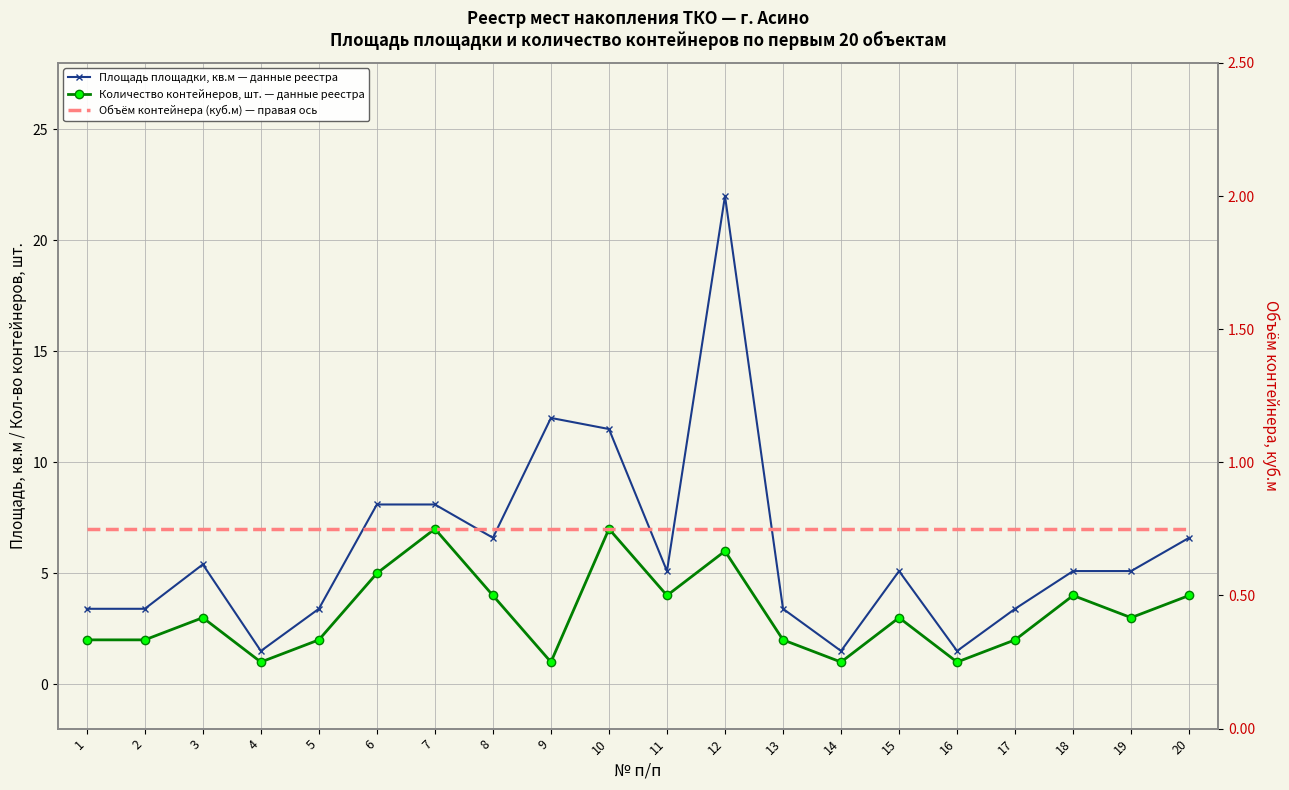

Reading left to right, what are all the values shown in this chart?

Площадь площадки, кв.м — данные реестра: 1=3.4	2=3.4	3=5.4	4=1.5	5=3.4	6=8.1	7=8.1	8=6.6	9=12.0	10=11.5	11=5.1	12=22.0	13=3.4	14=1.5	15=5.1	16=1.5	17=3.4	18=5.1	19=5.1	20=6.6
Количество контейнеров, шт. — данные реестра: 1=2.0	2=2.0	3=3.0	4=1.0	5=2.0	6=5.0	7=7.0	8=4.0	9=1.0	10=7.0	11=4.0	12=6.0	13=2.0	14=1.0	15=3.0	16=1.0	17=2.0	18=4.0	19=3.0	20=4.0
Объём контейнера (куб.м) — правая ось: 1=0.8	2=0.8	3=0.8	4=0.8	5=0.8	6=0.8	7=0.8	8=0.8	9=0.8	10=0.8	11=0.8	12=0.8	13=0.8	14=0.8	15=0.8	16=0.8	17=0.8	18=0.8	19=0.8	20=0.8